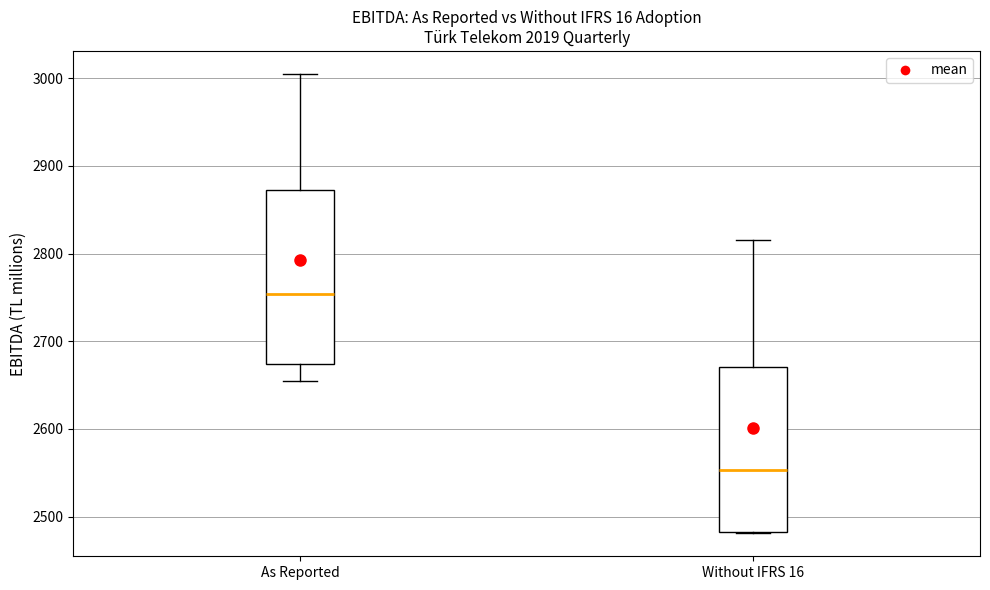

Which box has the highest median line?

As Reported